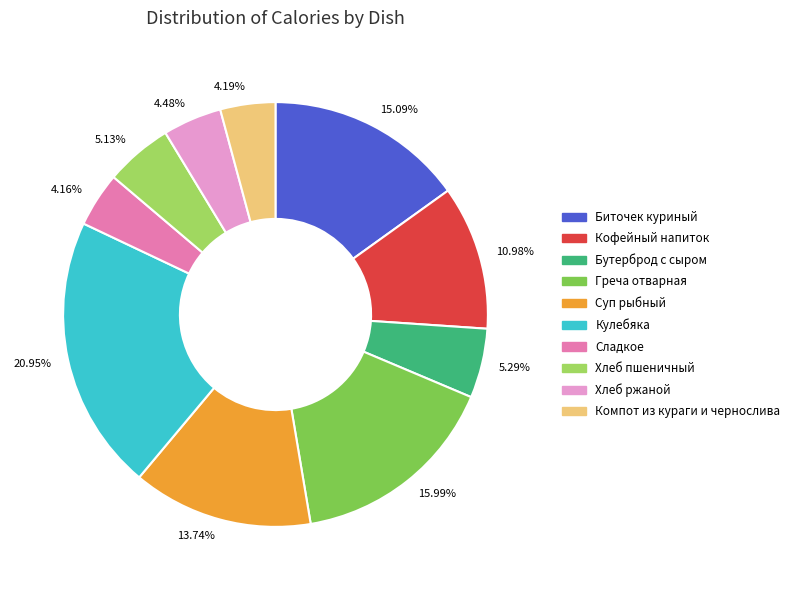

True or false: Компот из кураги и чернослива accounts for 4% of the total.

True